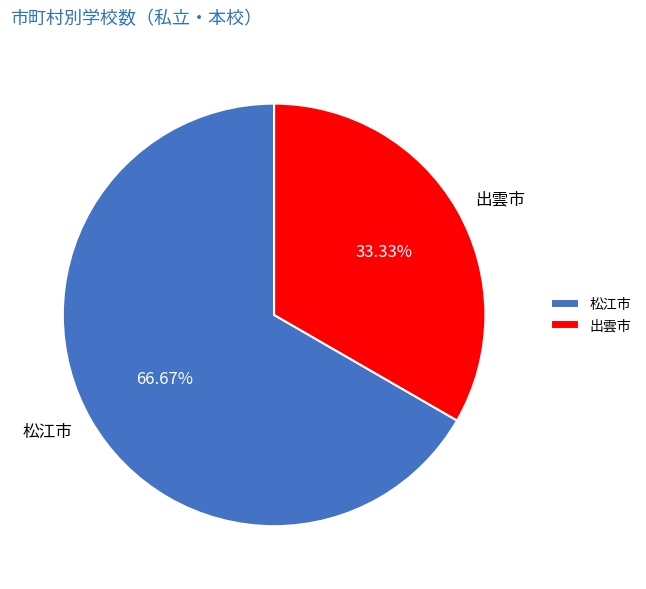

What percentage is NOT represented by 松江市?

33.3%